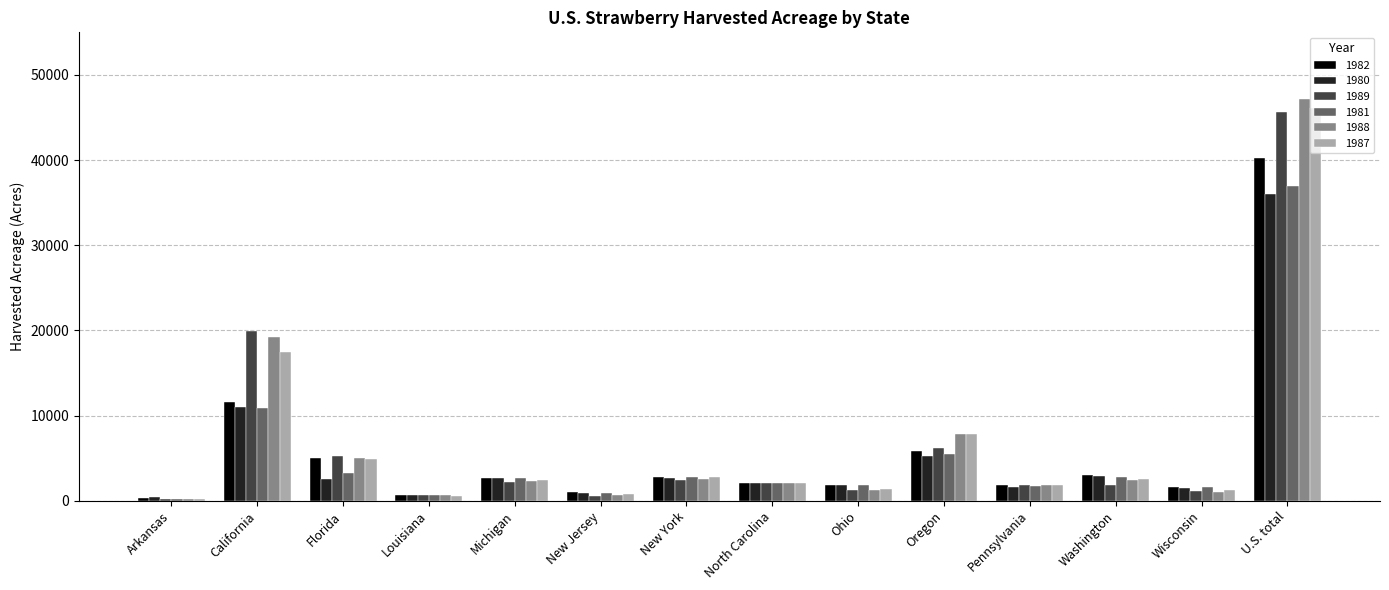

Count the number of categories in the chart.

14